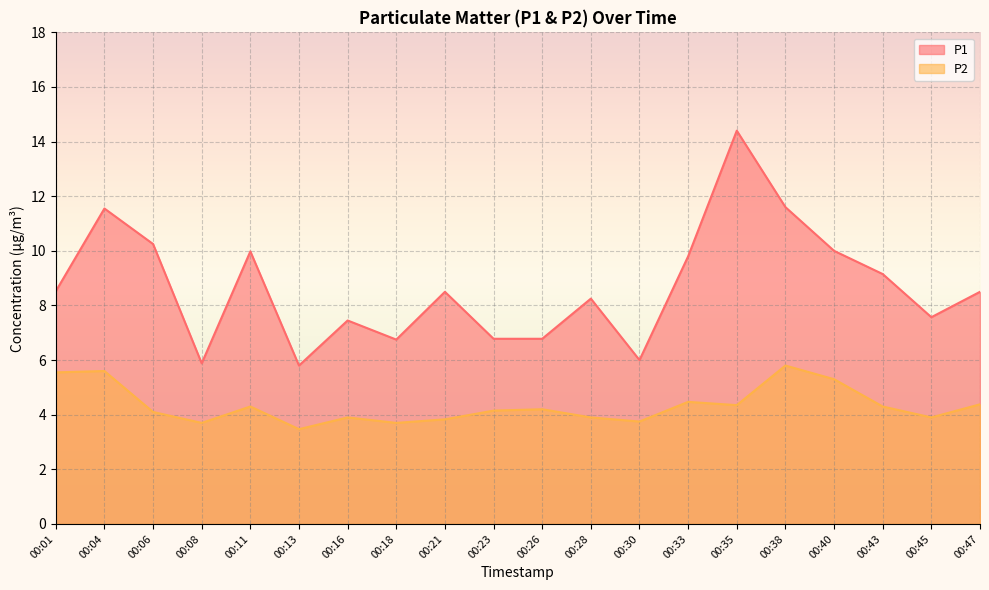

The value of P1 at 00:08 is 5.9. True or false?

True